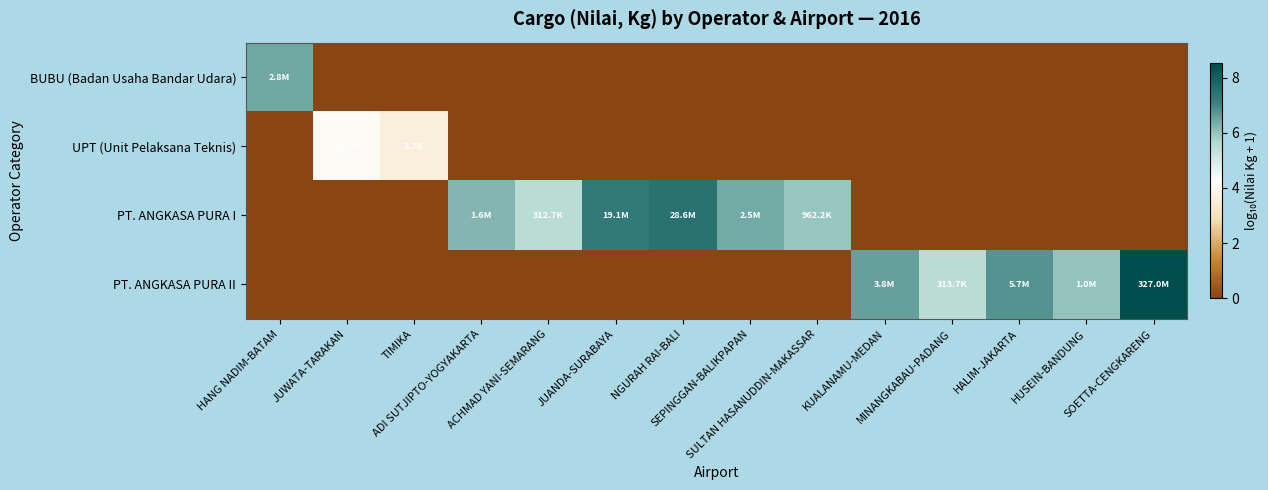

Reading left to right, transcribe all the data shown in this chart.

BUBU (Badan Usaha Bandar Udara): HANG NADIM-BATAM=6.4	JUWATA-TARAKAN=0.0	TIMIKA=0.0	ADI SUTJIPTO-YOGYAKARTA=0.0	ACHMAD YANI-SEMARANG=0.0	JUANDA-SURABAYA=0.0	NGURAH RAI-BALI=0.0	SEPINGGAN-BALIKPAPAN=0.0	SULTAN HASANUDDIN-MAKASSAR=0.0	KUALANAMU-MEDAN=0.0	MINANGKABAU-PADANG=0.0	HALIM-JAKARTA=0.0	HUSEIN-BANDUNG=0.0	SOETTA-CENGKARENG=0.0
UPT (Unit Pelaksana Teknis): HANG NADIM-BATAM=0.0	JUWATA-TARAKAN=4.1	TIMIKA=3.6	ADI SUTJIPTO-YOGYAKARTA=0.0	ACHMAD YANI-SEMARANG=0.0	JUANDA-SURABAYA=0.0	NGURAH RAI-BALI=0.0	SEPINGGAN-BALIKPAPAN=0.0	SULTAN HASANUDDIN-MAKASSAR=0.0	KUALANAMU-MEDAN=0.0	MINANGKABAU-PADANG=0.0	HALIM-JAKARTA=0.0	HUSEIN-BANDUNG=0.0	SOETTA-CENGKARENG=0.0
PT. ANGKASA PURA I: HANG NADIM-BATAM=0.0	JUWATA-TARAKAN=0.0	TIMIKA=0.0	ADI SUTJIPTO-YOGYAKARTA=6.2	ACHMAD YANI-SEMARANG=5.5	JUANDA-SURABAYA=7.3	NGURAH RAI-BALI=7.5	SEPINGGAN-BALIKPAPAN=6.4	SULTAN HASANUDDIN-MAKASSAR=6.0	KUALANAMU-MEDAN=0.0	MINANGKABAU-PADANG=0.0	HALIM-JAKARTA=0.0	HUSEIN-BANDUNG=0.0	SOETTA-CENGKARENG=0.0
PT. ANGKASA PURA II: HANG NADIM-BATAM=0.0	JUWATA-TARAKAN=0.0	TIMIKA=0.0	ADI SUTJIPTO-YOGYAKARTA=0.0	ACHMAD YANI-SEMARANG=0.0	JUANDA-SURABAYA=0.0	NGURAH RAI-BALI=0.0	SEPINGGAN-BALIKPAPAN=0.0	SULTAN HASANUDDIN-MAKASSAR=0.0	KUALANAMU-MEDAN=6.6	MINANGKABAU-PADANG=5.5	HALIM-JAKARTA=6.8	HUSEIN-BANDUNG=6.0	SOETTA-CENGKARENG=8.5